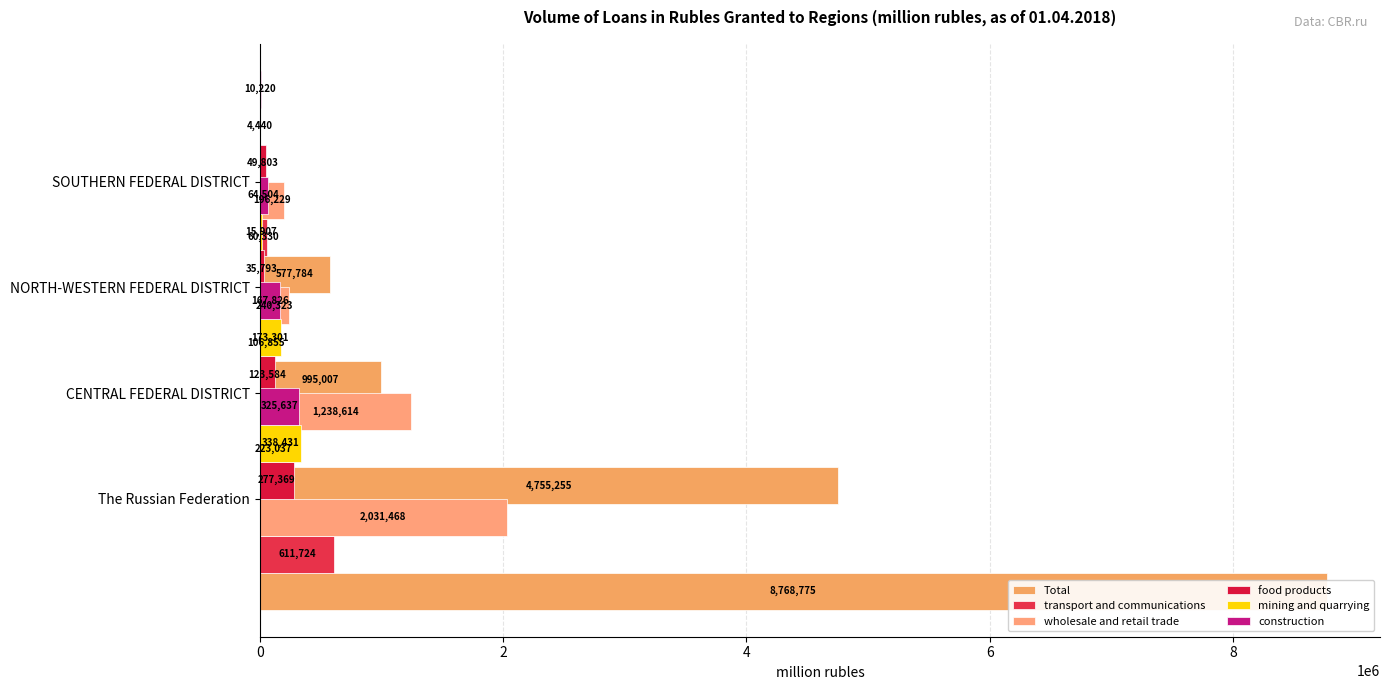

Are the bars grouped side by side (vs. stacked)?

Yes